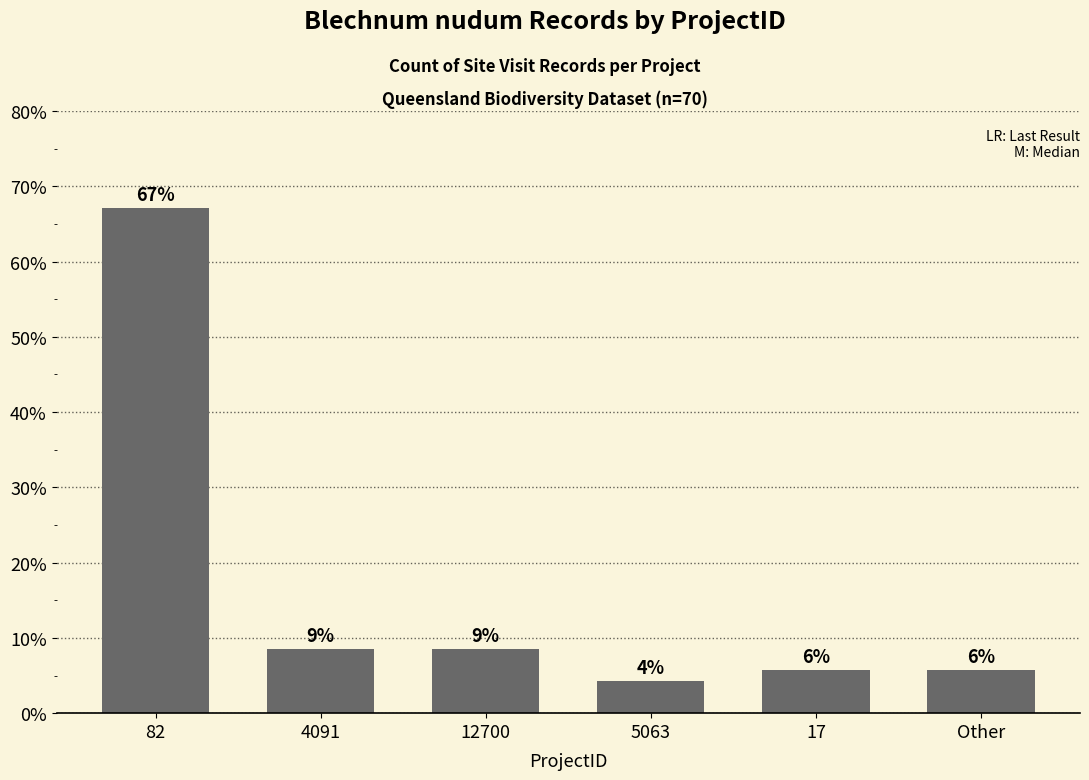

Reading left to right, list all the values displayed in this chart.

67.1	8.6	8.6	4.3	5.7	5.7